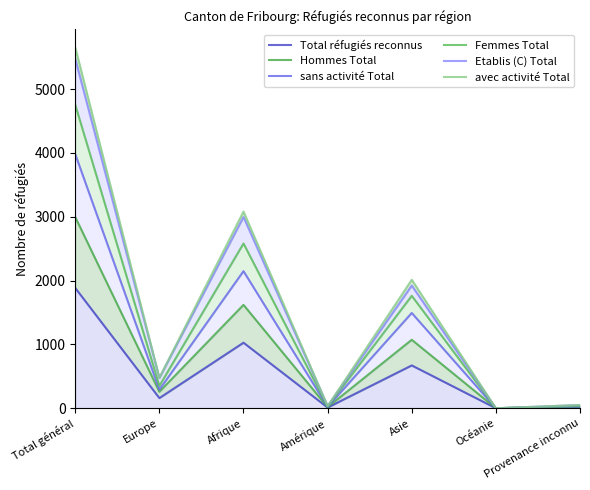

True or false: sans activité Total and avec activité Total intersect in this chart.

False